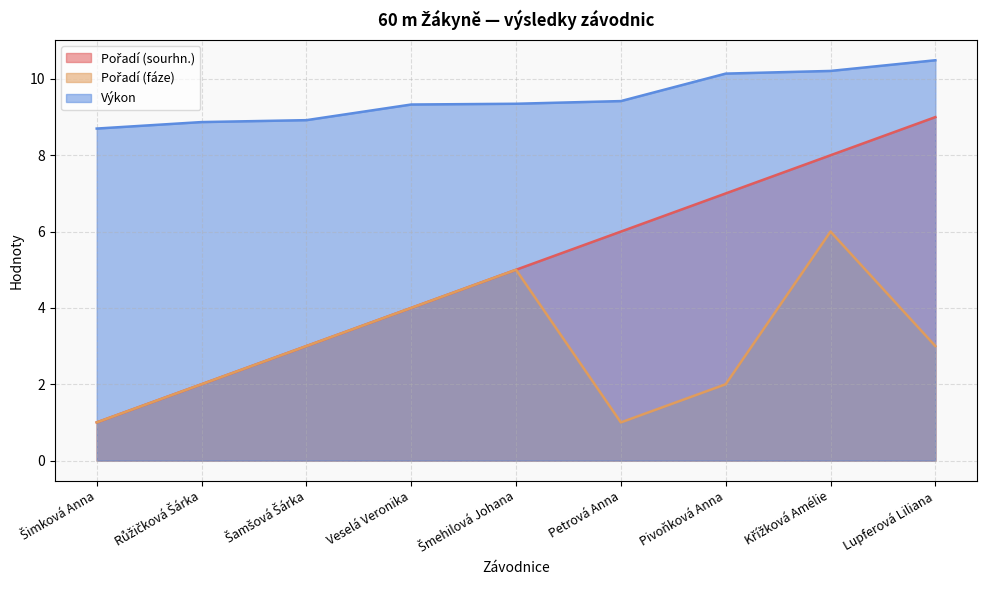

True or false: Výkon and Pořadí (sourhn.) cross at least once.

False